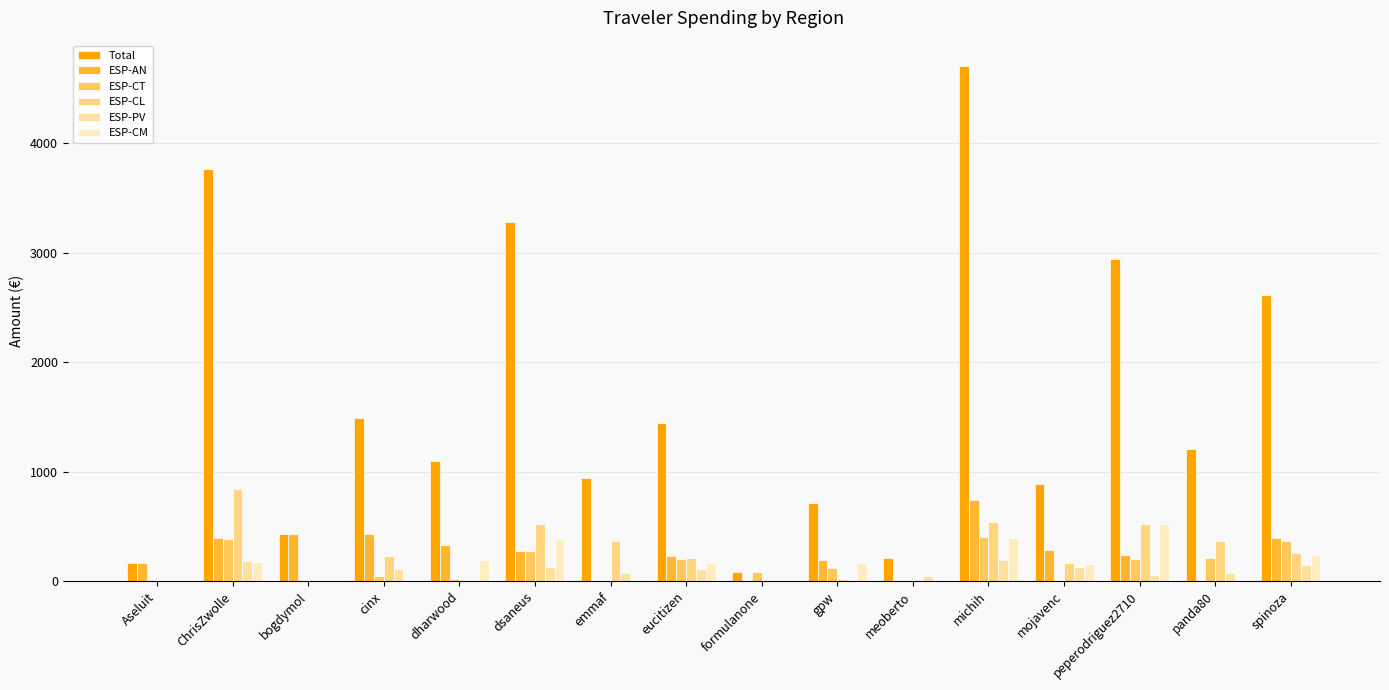

Is it true that ESP-CL equals 195.2 at michih?

False